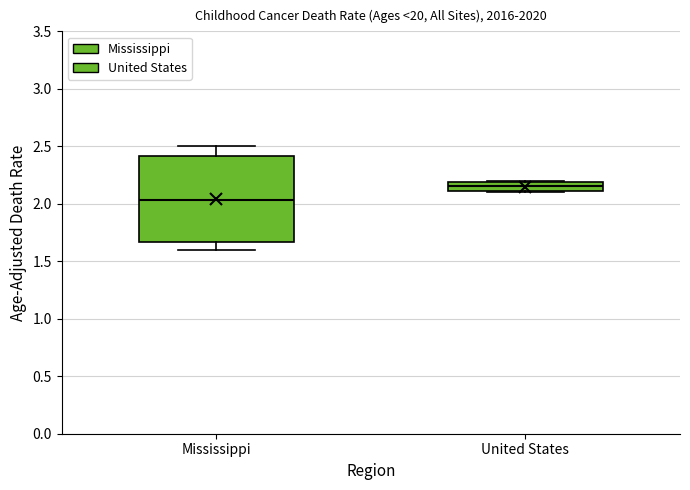

Which box's median line is the highest?

United States